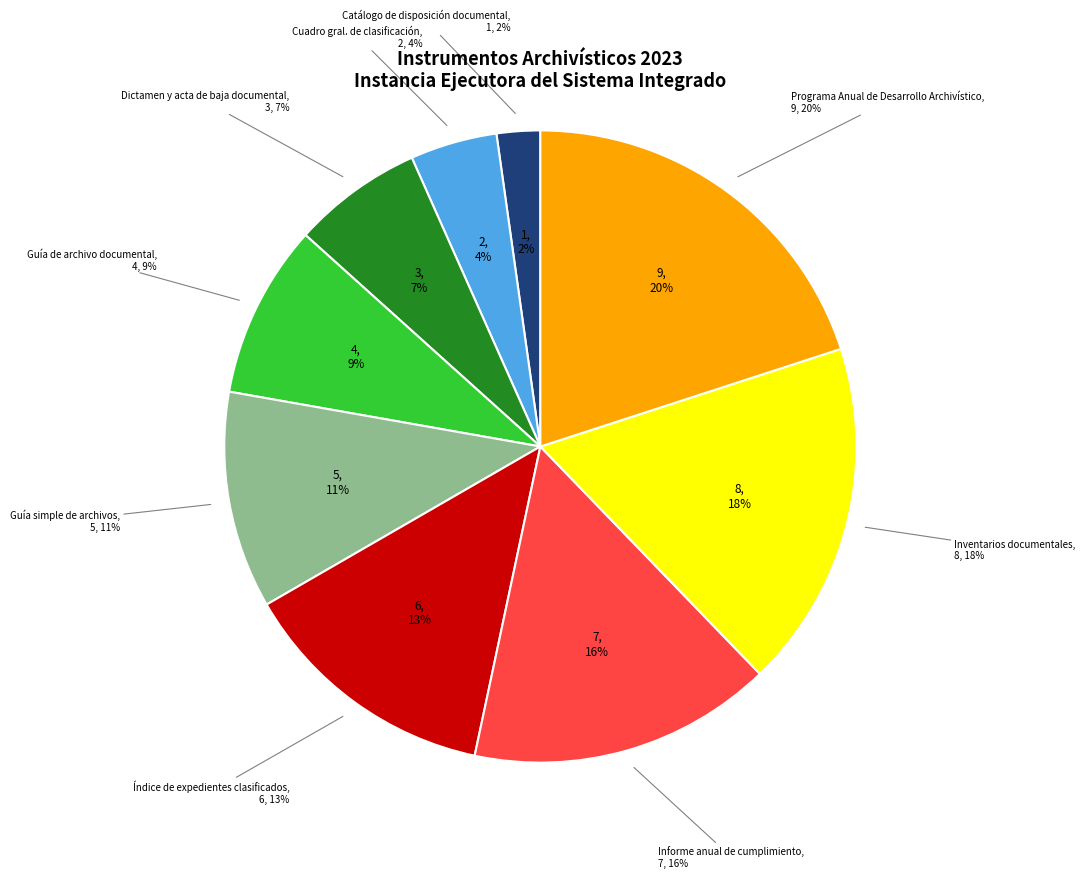

Is it true that Guía de archivo documental is 3% of the pie?

False